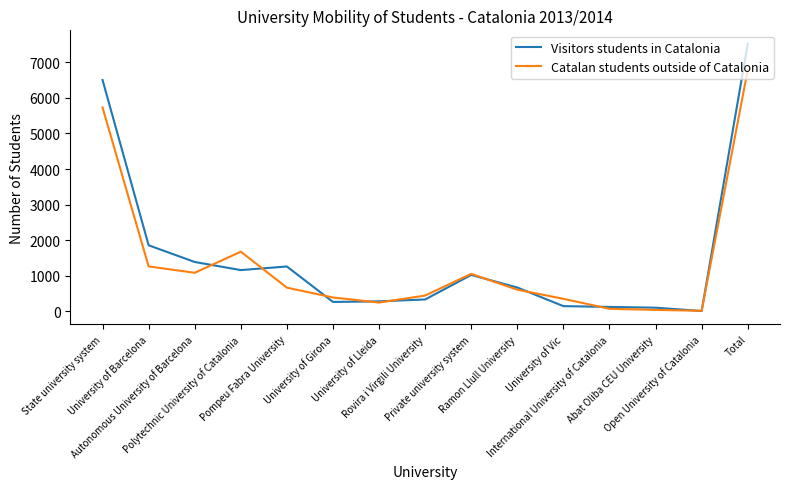

At which category does Visitors students in Catalonia reach its first local peak?

Pompeu Fabra University